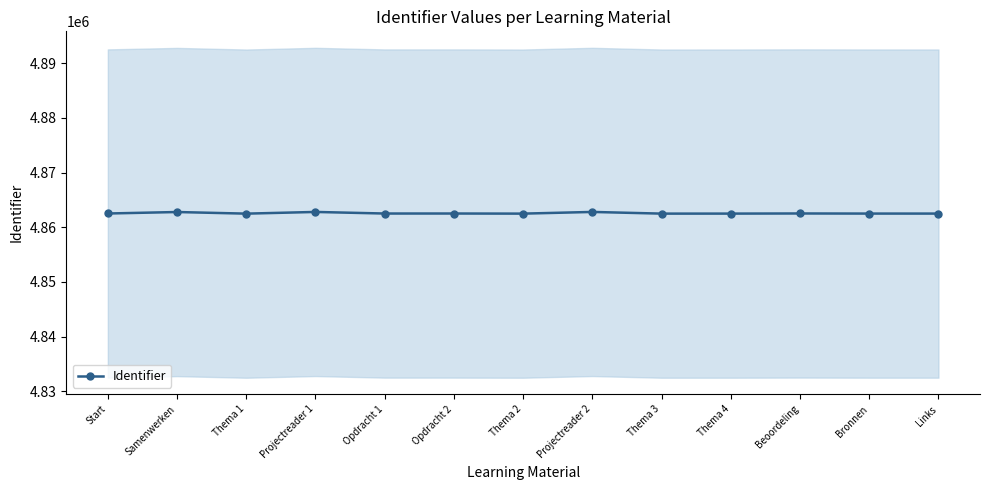

What value does the data have at Thema 3, to the nearest 10?

4862490